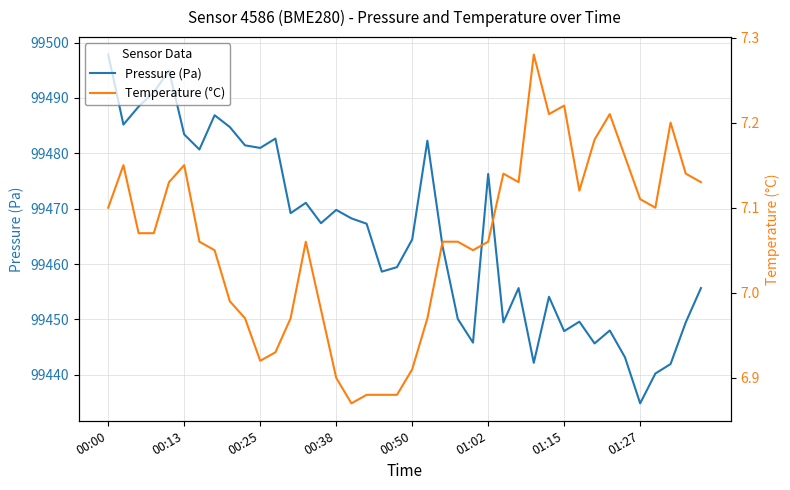

Reading right to left, list all the values displayed in this chart.

Pressure (Pa): 99455.7	99449.5	99441.9	99440.2	99434.8	99443.2	99448.0	99445.7	99449.6	99447.9	99454.1	99442.2	99455.7	99449.5	99476.3	99445.8	99450.1	99463.2	99482.3	99464.4	99459.4	99458.6	99467.3	99468.2	99469.8	99467.4	99471.1	99469.2	99482.7	99481.0	99481.4	99484.8	99486.9	99480.7	99483.4	99494.9	99491.0	99488.4	99485.2	99497.8
Temperature (°C): 7.1	7.1	7.2	7.1	7.1	7.2	7.2	7.2	7.1	7.2	7.2	7.3	7.1	7.1	7.1	7.0	7.1	7.1	7.0	6.9	6.9	6.9	6.9	6.9	6.9	7.0	7.1	7.0	6.9	6.9	7.0	7.0	7.0	7.1	7.2	7.1	7.1	7.1	7.2	7.1